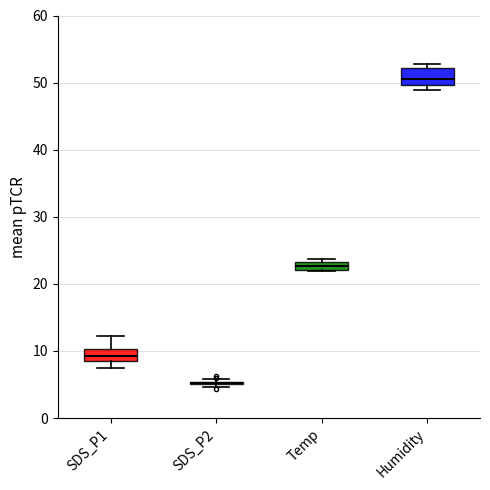

Where is the upper edge of the box for SDS_P1 on the y-axis? The values are not printed on the chart, so give them approximately, as read against the axis.

10